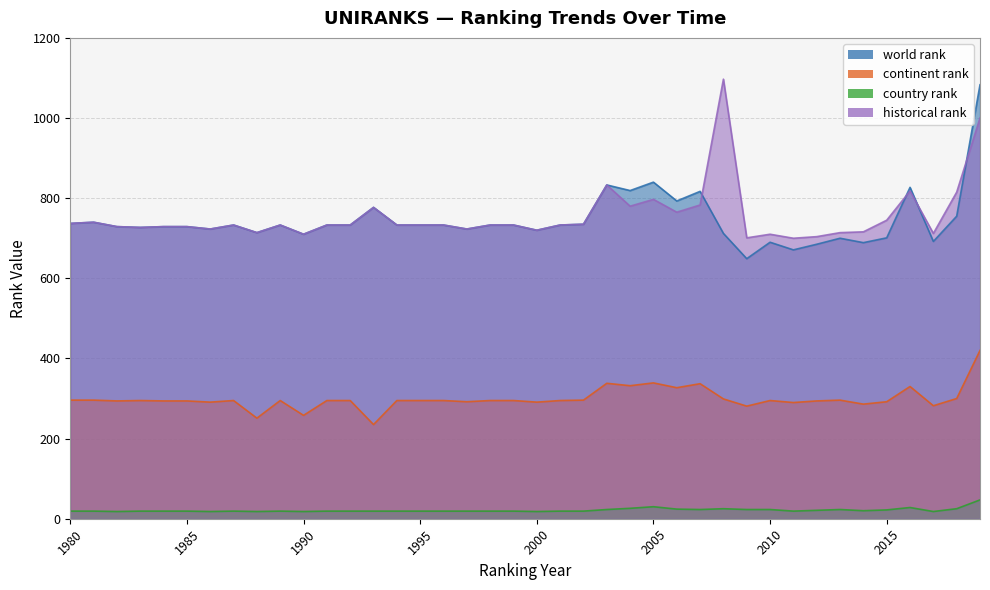

Reading left to right, list all the values displayed in this chart.

world rank: 1980=737	1981=740	1982=729	1983=727	1984=729	1985=729	1986=723	1987=733	1988=714	1989=733	1990=710	1991=733	1992=733	1993=777	1994=733	1995=733	1996=733	1997=723	1998=733	1999=733	2000=720	2001=733	2002=735	2003=833	2004=819	2005=840	2006=793	2007=817	2008=712	2009=649	2010=690	2011=671	2012=685	2013=700	2014=689	2015=701	2016=827	2017=692	2018=755	2019=1083
continent rank: 1980=296	1981=296	1982=294	1983=295	1984=294	1985=294	1986=291	1987=295	1988=251	1989=295	1990=258	1991=295	1992=295	1993=235	1994=295	1995=295	1996=295	1997=292	1998=295	1999=295	2000=291	2001=295	2002=296	2003=338	2004=332	2005=339	2006=327	2007=337	2008=299	2009=281	2010=295	2011=290	2012=294	2013=296	2014=286	2015=292	2016=330	2017=282	2018=300	2019=420
country rank: 1980=19	1981=19	1982=18	1983=19	1984=19	1985=19	1986=18	1987=19	1988=18	1989=19	1990=18	1991=19	1992=19	1993=19	1994=19	1995=19	1996=19	1997=19	1998=19	1999=19	2000=18	2001=19	2002=19	2003=23	2004=26	2005=30	2006=24	2007=23	2008=25	2009=23	2010=23	2011=19	2012=21	2013=23	2014=20	2015=22	2016=28	2017=18	2018=25	2019=47
historical rank: 1980=737	1981=740	1982=729	1983=727	1984=729	1985=729	1986=723	1987=733	1988=714	1989=733	1990=710	1991=733	1992=733	1993=777	1994=733	1995=733	1996=733	1997=723	1998=733	1999=733	2000=720	2001=733	2002=735	2003=833	2004=780	2005=797	2006=765	2007=783	2008=1097	2009=701	2010=710	2011=700	2012=704	2013=714	2014=716	2015=745	2016=818	2017=712	2018=815	2019=1000